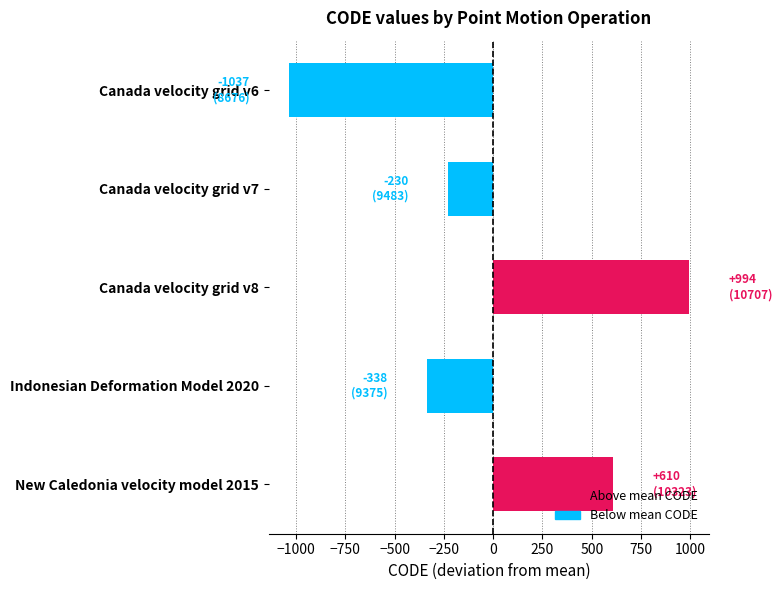

What is the value of the 2nd bar from the top?

-229.8